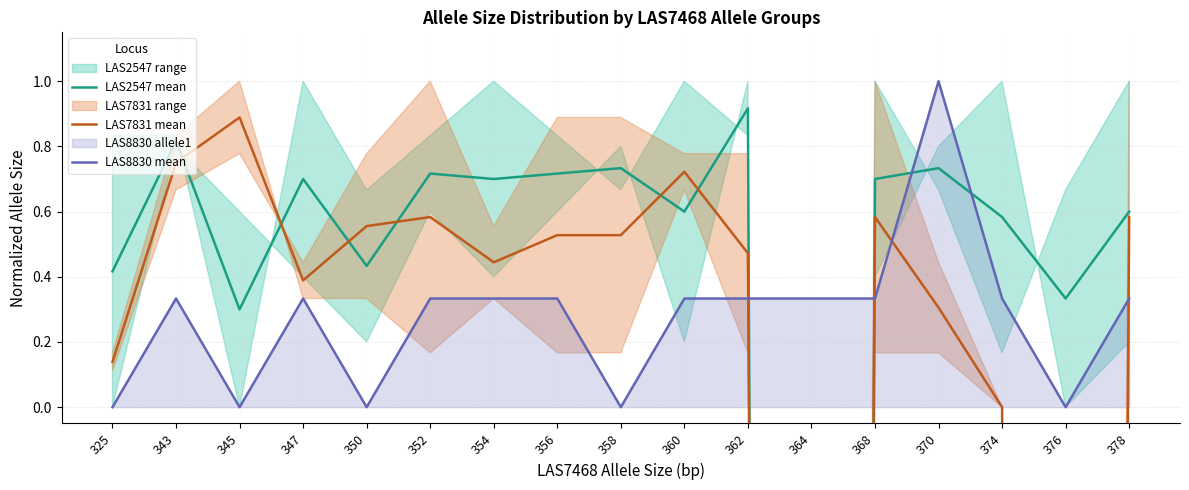

At which label is LAS2547 mean closest to -19?

345